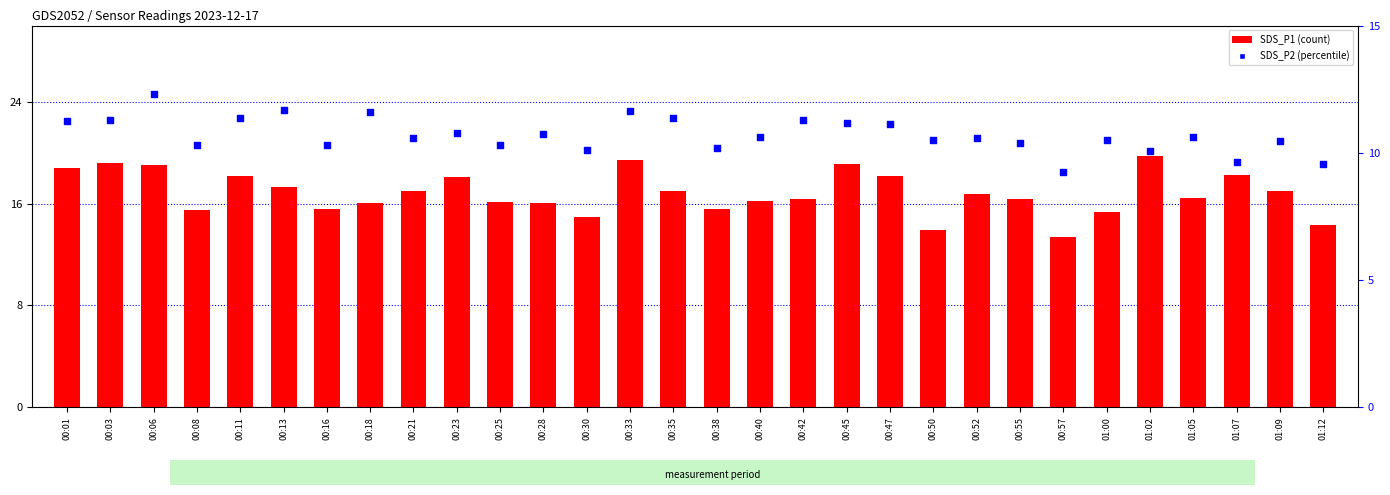

What are all the series names shown in the legend?

SDS_P1, SDS_P2